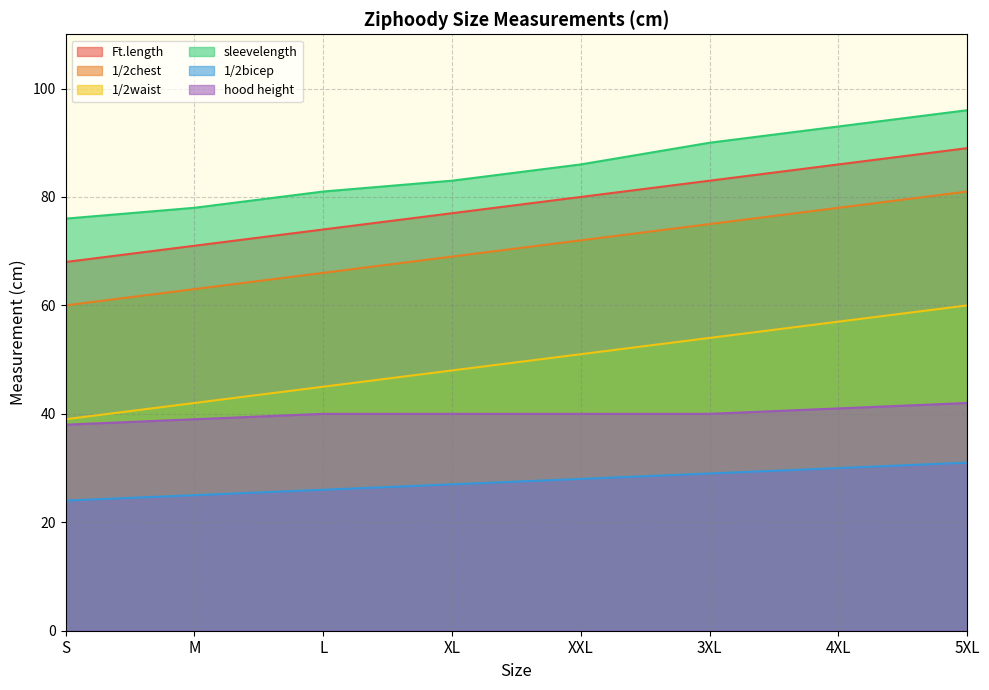

Does the chart display data point markers on the line(s)?

No